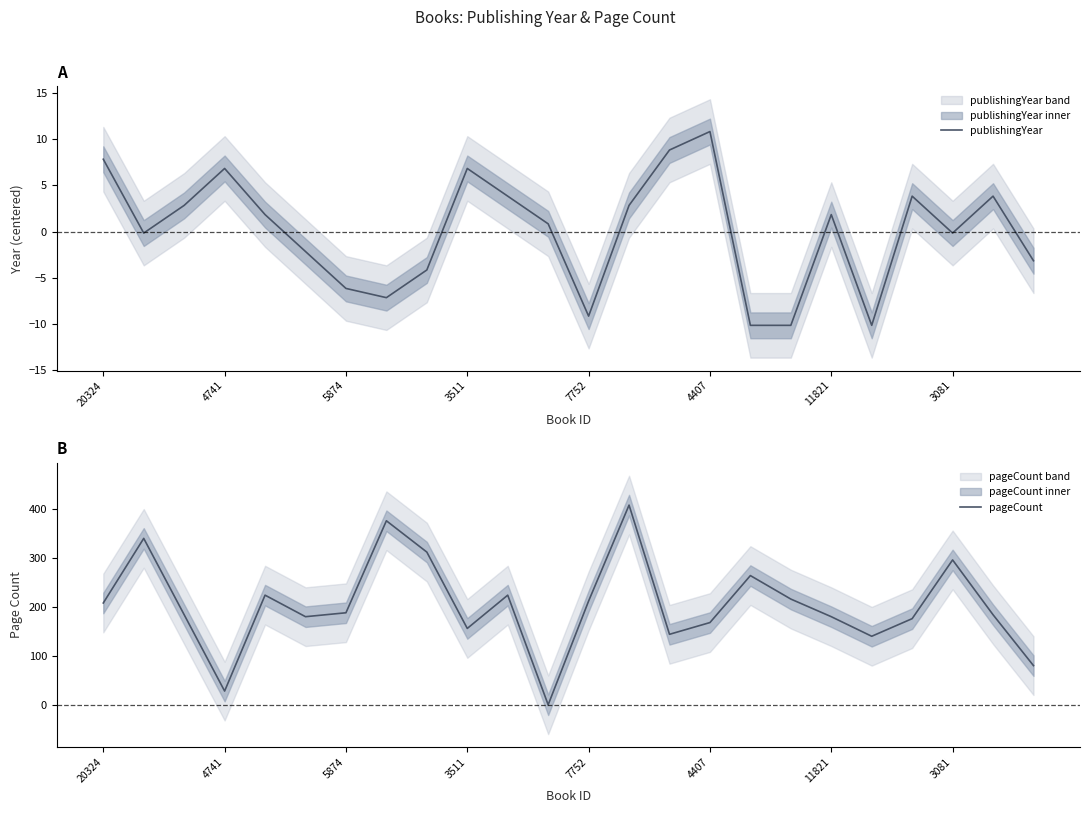

Which category has the highest value in the publishingYear series?

4407